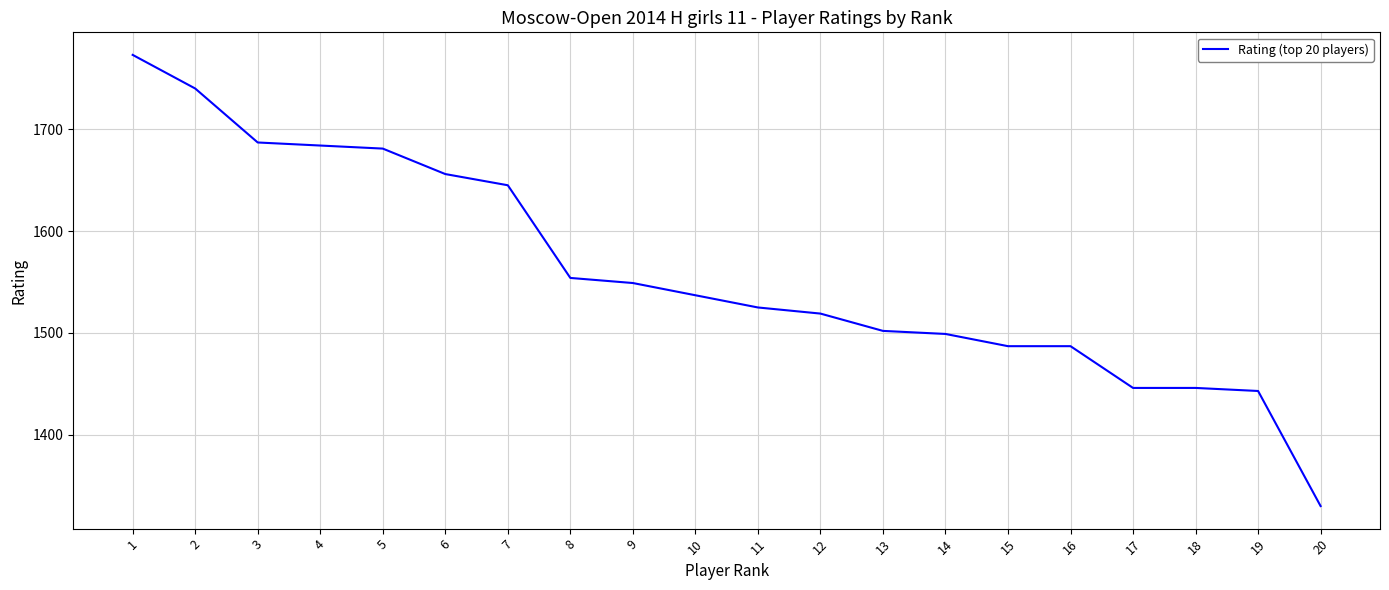

The value at 7 is 1645. True or false?

True